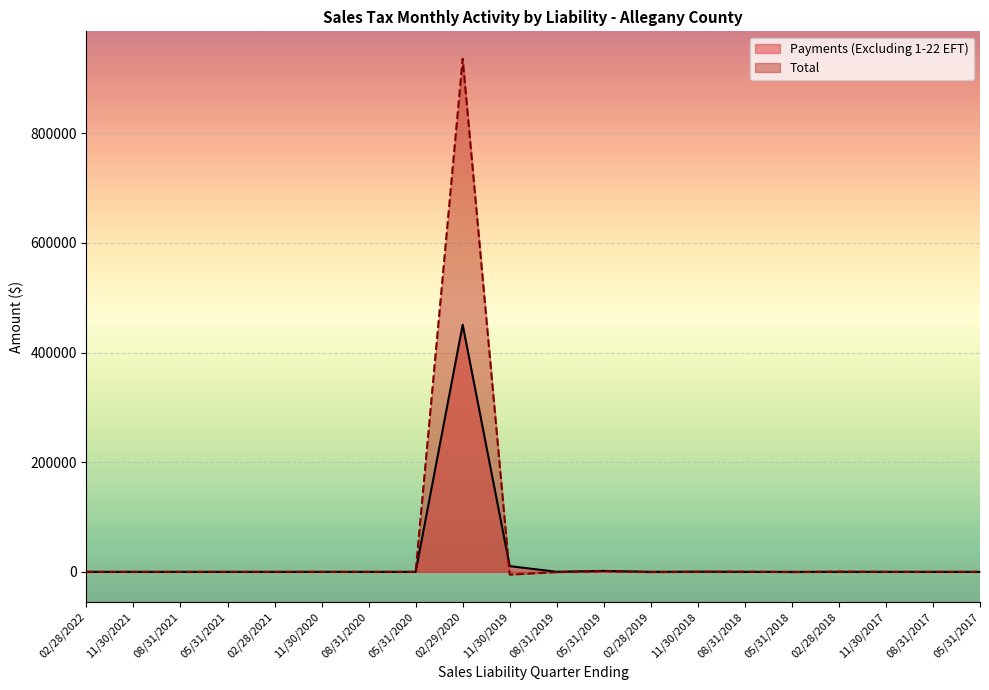

Which series ends up on top after the final intersection of Total and Payments (Excluding 1-22 EFT)?

Payments (Excluding 1-22 EFT)